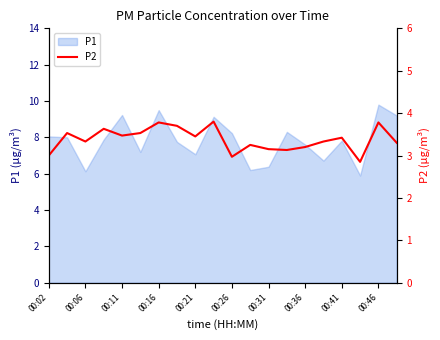

Is it true that P1 equals 16.5 at 00:11?

False